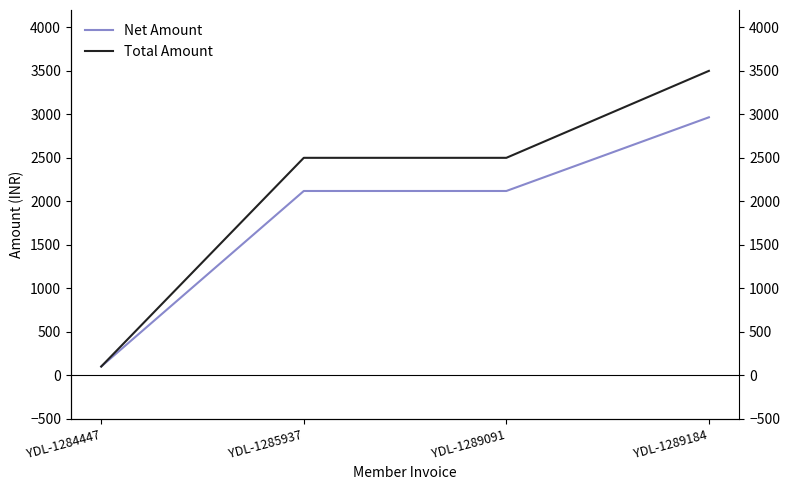

The value of Net Amount at YDL-1289184 is 2966.1. True or false?

True